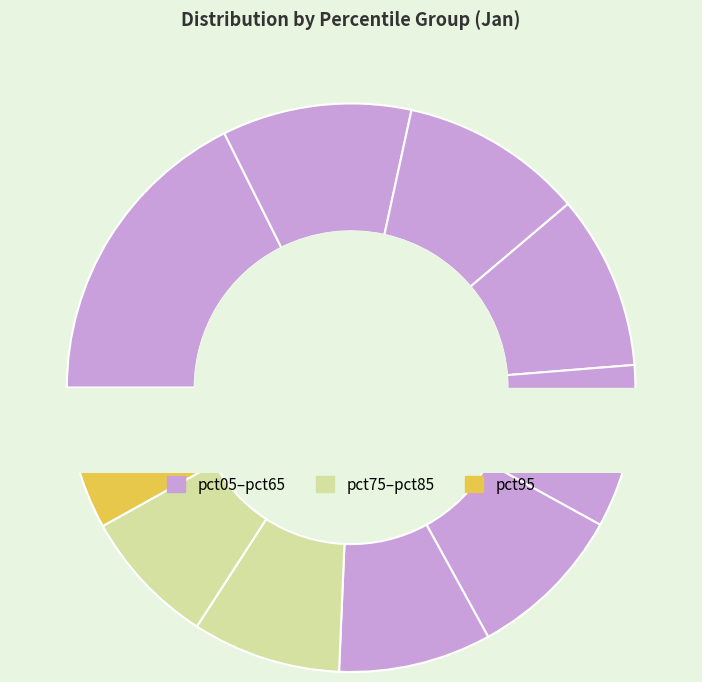

Does any single category account for the majority?

No